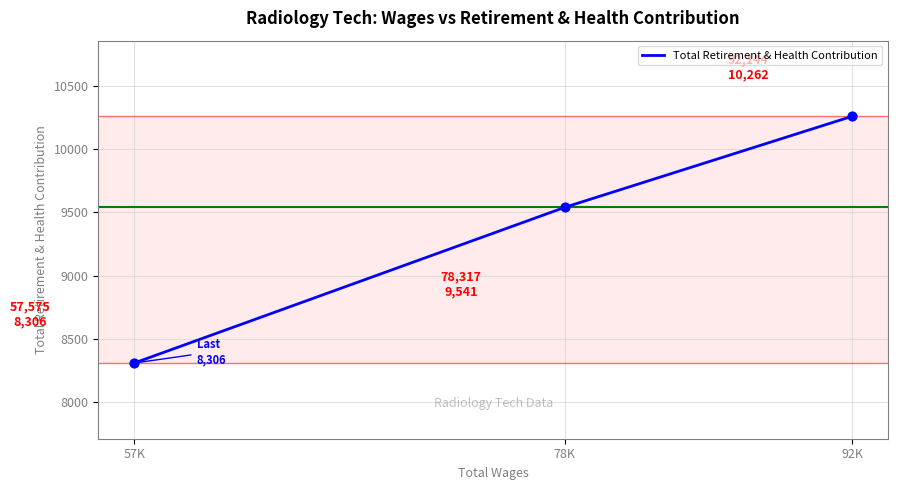

Between 78K and 57K, which is larger?

78K